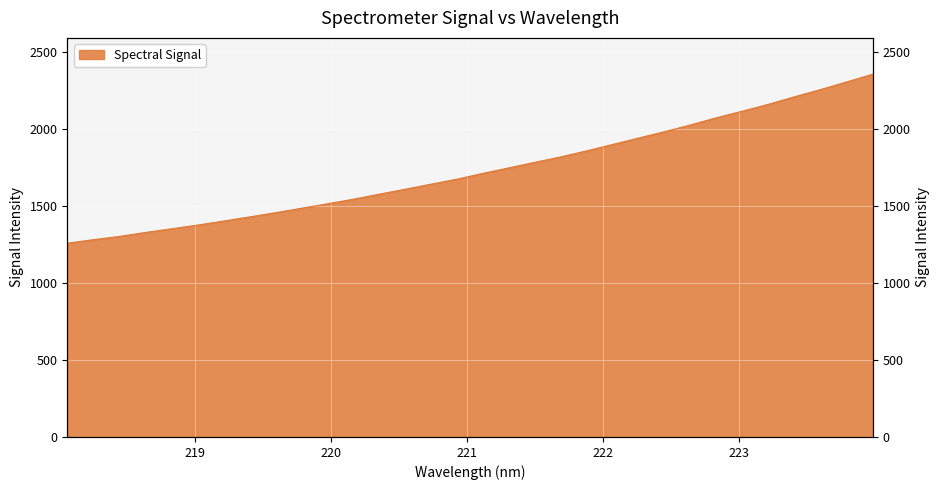

Reading left to right, extract all data points from this chart.

218.0596=1256.8	218.2508=1279.6	218.442=1300.5	218.6332=1326.2	218.8244=1350.0	219.0156=1374.1	219.2067=1400.1	219.3979=1426.9	219.589=1454.3	219.7801=1483.3	219.9712=1512.3	220.1623=1542.0	220.3533=1574.7	220.5444=1606.9	220.7354=1639.8	220.9264=1672.4	221.1174=1710.2	221.3083=1745.9	221.4993=1781.7	221.6902=1817.2	221.8812=1856.3	222.0721=1898.0	222.263=1939.6	222.4538=1980.7	222.6447=2024.6	222.8355=2071.2	223.0264=2114.0	223.2172=2158.5	223.408=2207.0	223.5987=2253.6	223.7895=2302.7	223.9802=2353.0